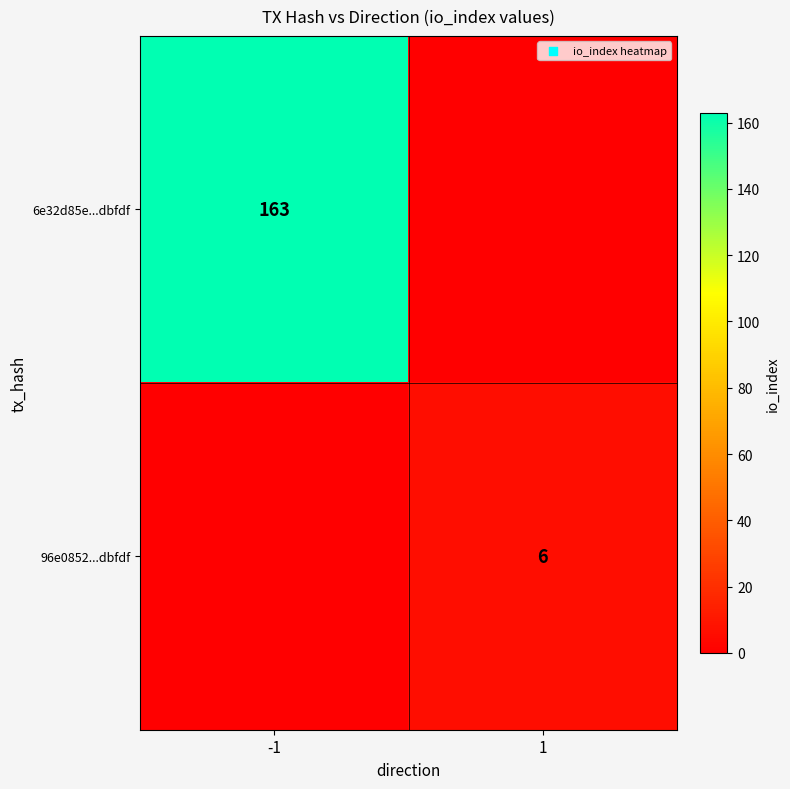

True or false: 6e32d85e...dbfdf has a value of 163 at -1.

True